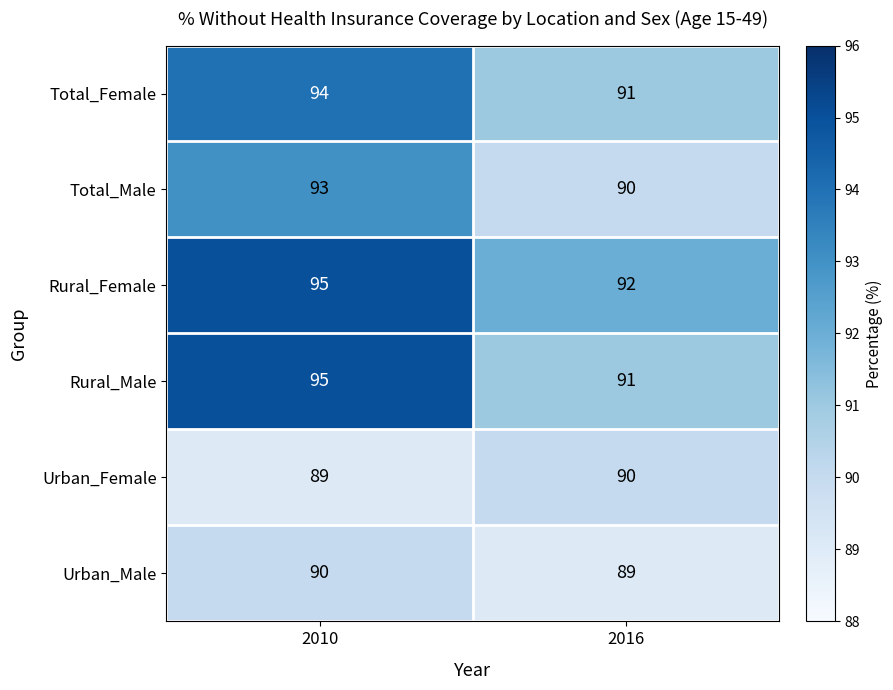

What is the lowest value of the Rural_Female series?

92